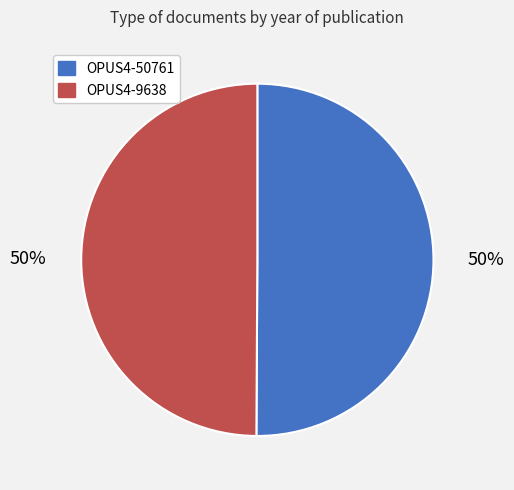

True or false: OPUS4-9638 accounts for 43% of the total.

False